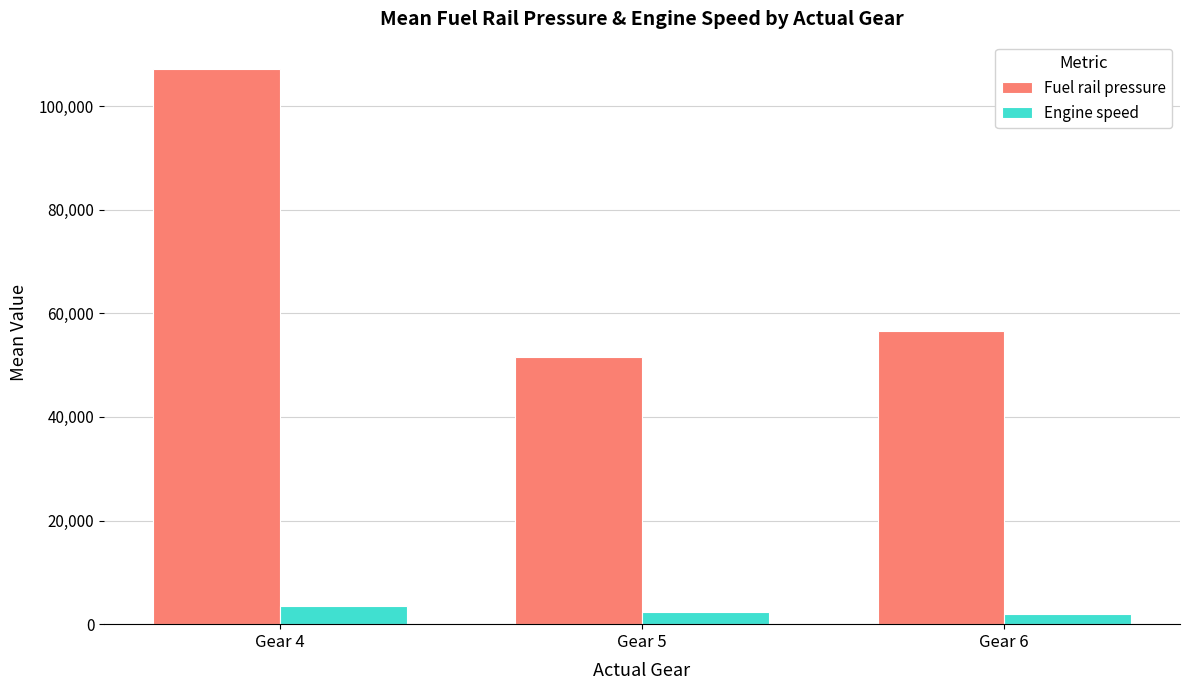

At how many categories does at least one series exceed 67522?

1